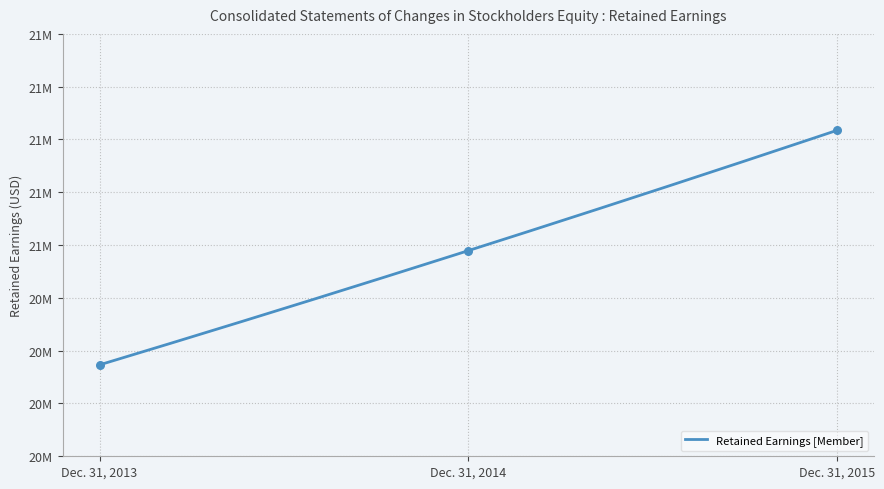

What is the ratio of the value at Dec. 31, 2015 to the value at Dec. 31, 2014?

1.0